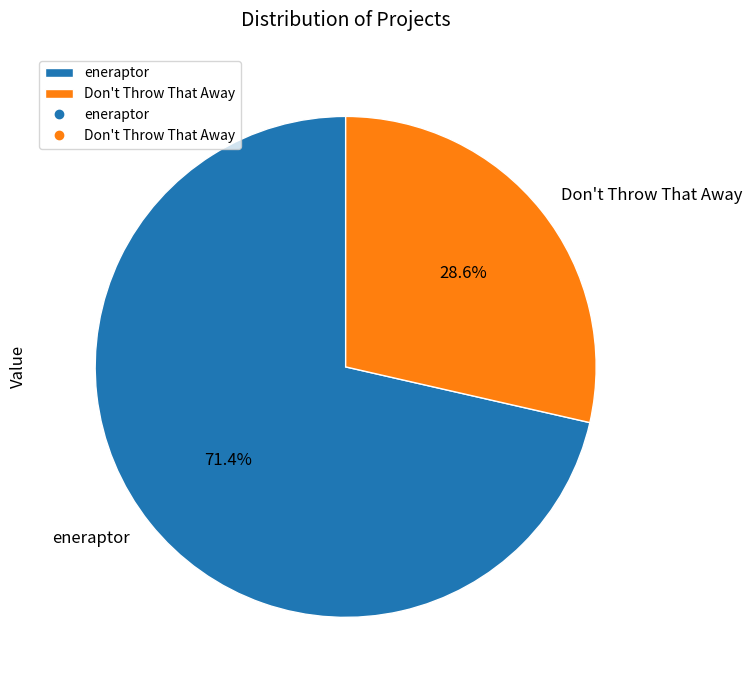

Rank the categories by value from lowest to highest.

Don't Throw That Away, eneraptor